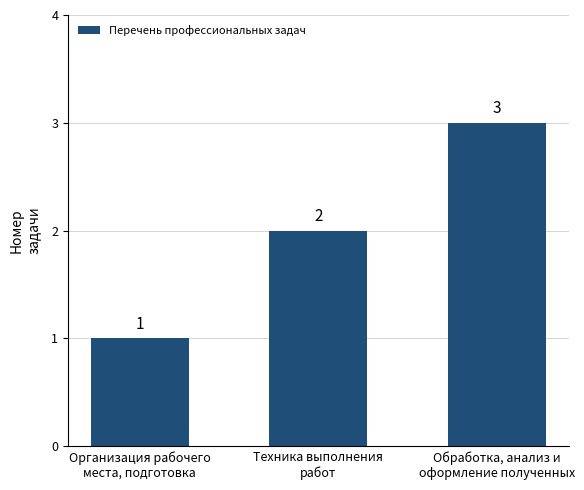

Rank the categories by value from highest to lowest.

Обработка, анализ и
оформление полученных, Техника выполнения
работ, Организация рабочего
места, подготовка